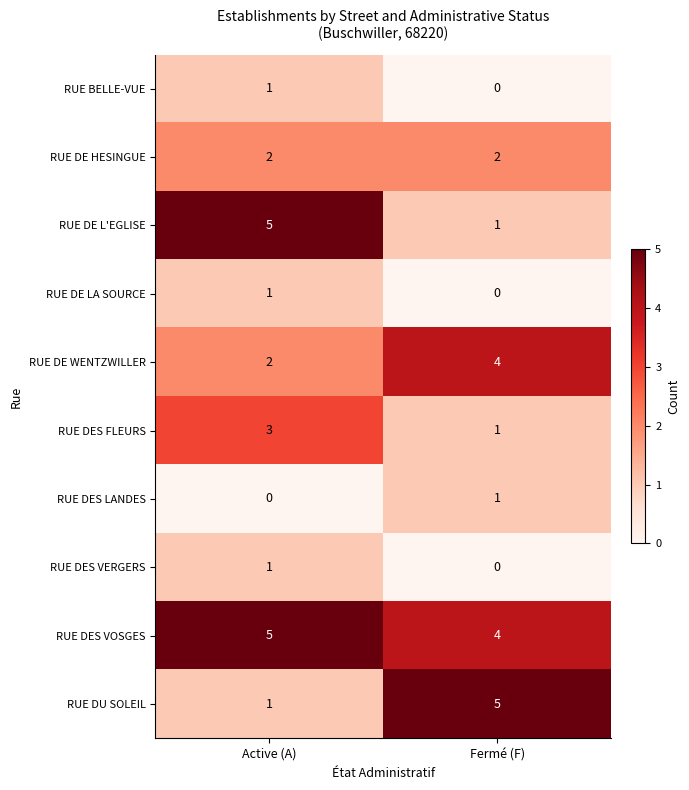

At which category is the sum across all series the highest?

Active (A)